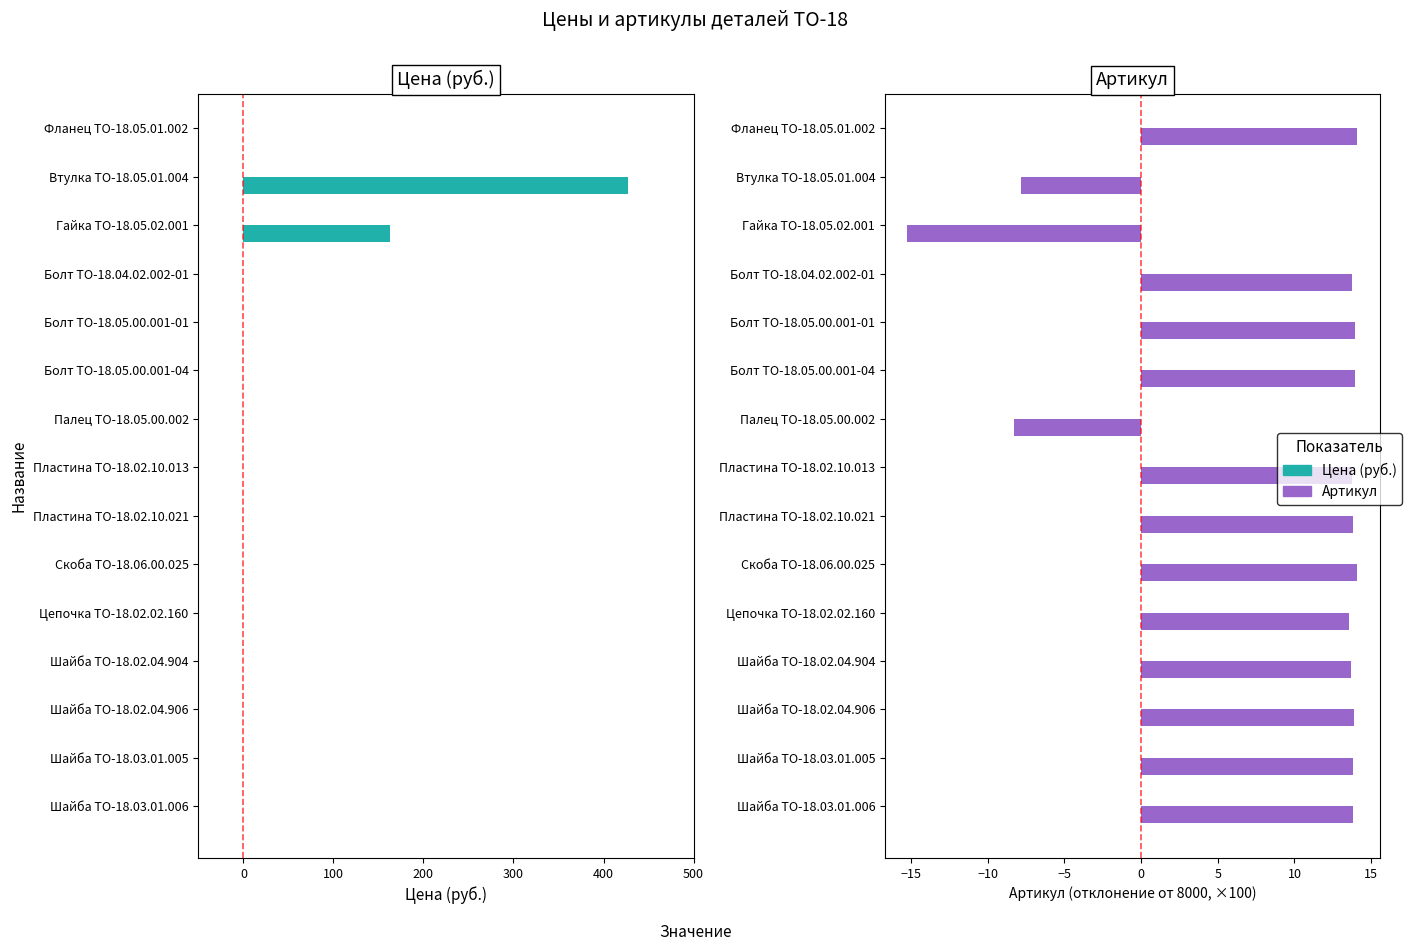

How many positive values does the Артикул series have?

12